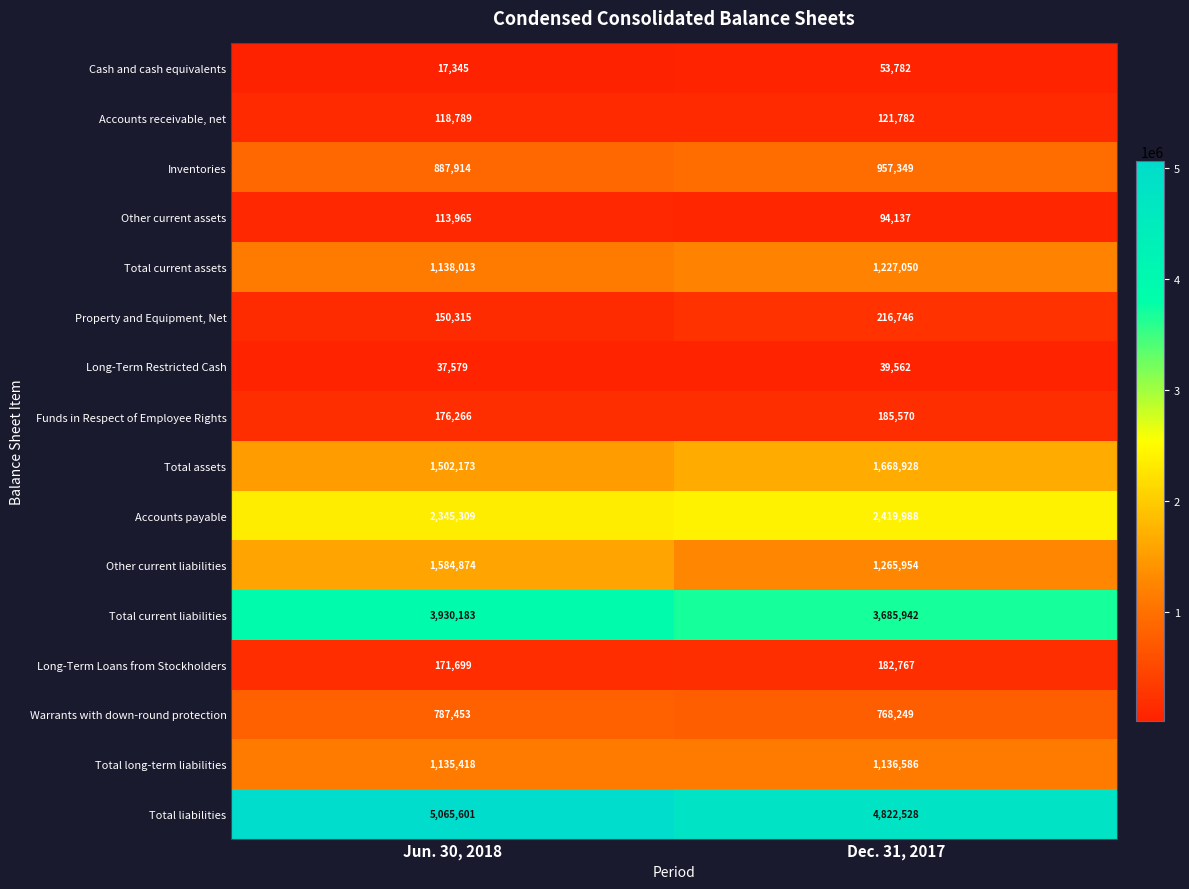

Which category has the highest value across all series?

Jun. 30, 2018